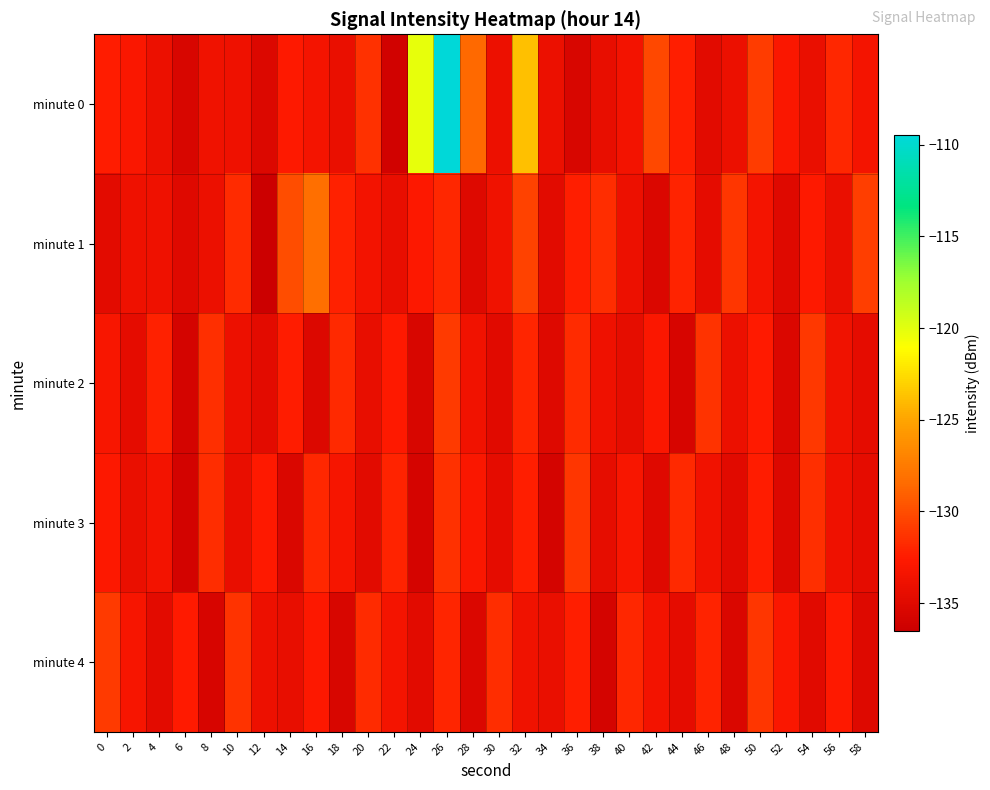

Which category has the highest value across all series?

26